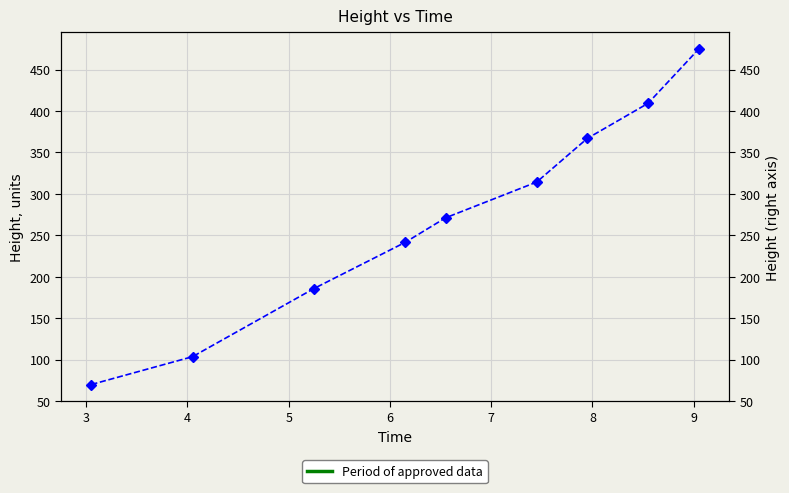

What is the value of the 5th point from the left?

271.1